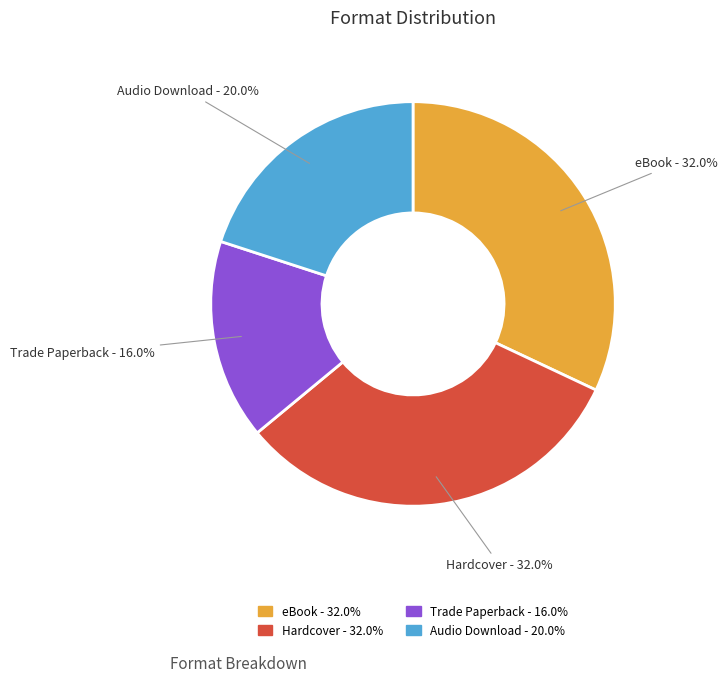

To the nearest percent, what is the combined percentage of eBook and Trade Paperback?

48%